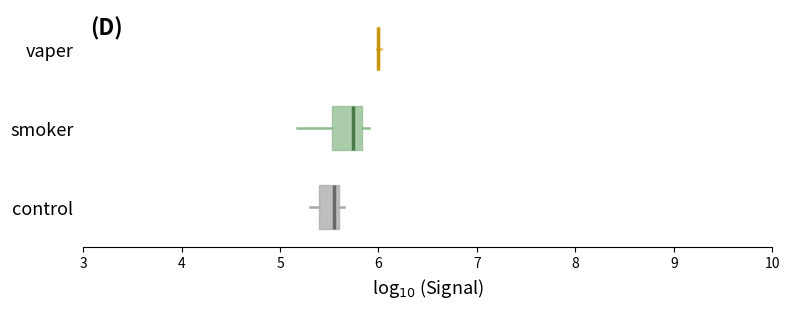

Reading bottom to top, transcribe this box plot: for each box, give where its median line is, the range the box spans, and where its two whiskers end, as read against the x-axis. The values are not printed on the chart, so give them approximately, as read against the axis.

control: median 5.5, box 5.4 to 5.6, whiskers 5.3 to 5.7
smoker: median 5.7, box 5.5 to 5.8, whiskers 5.2 to 5.9
vaper: box collapsed to a line at 6.0, whiskers 6.0 to 6.0